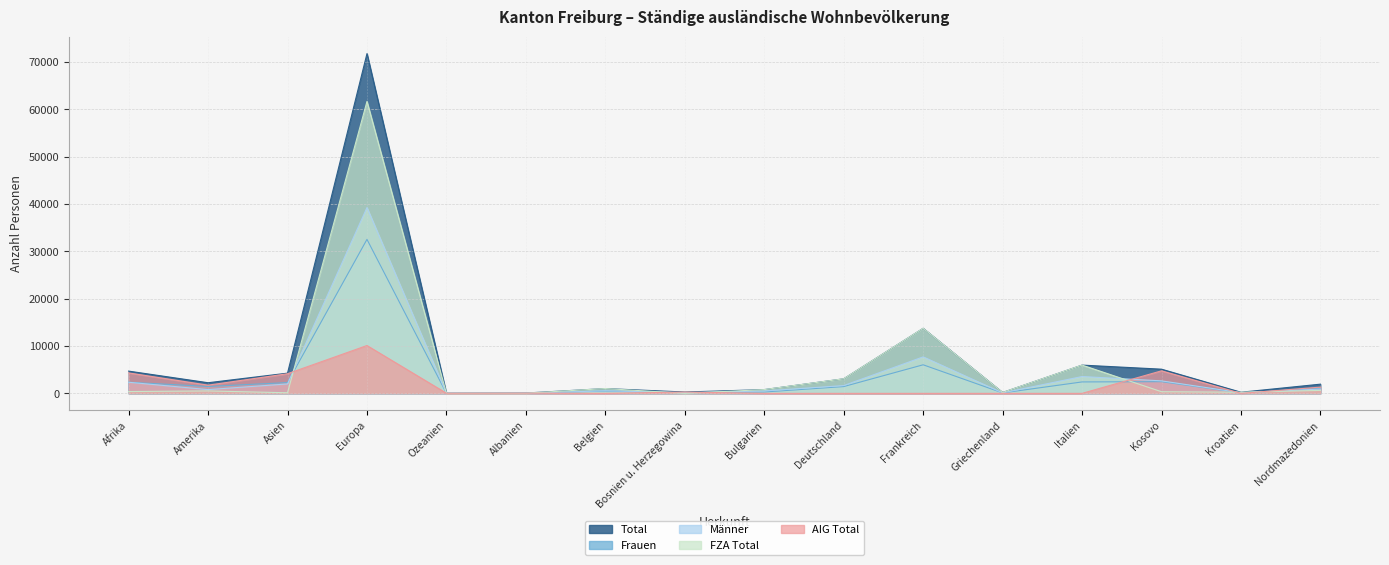

At how many categories does at least one series exceed 38070?

1